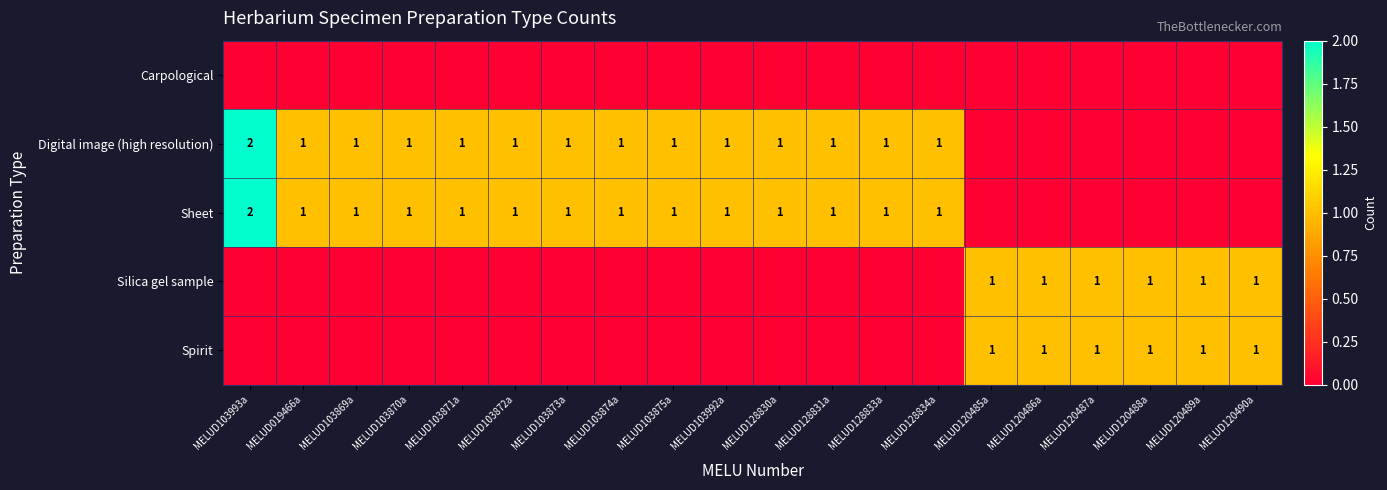

Is the value of Carpological at MELUD103993a greater than the value of Digital image (high resolution) at MELUD128830a?

No